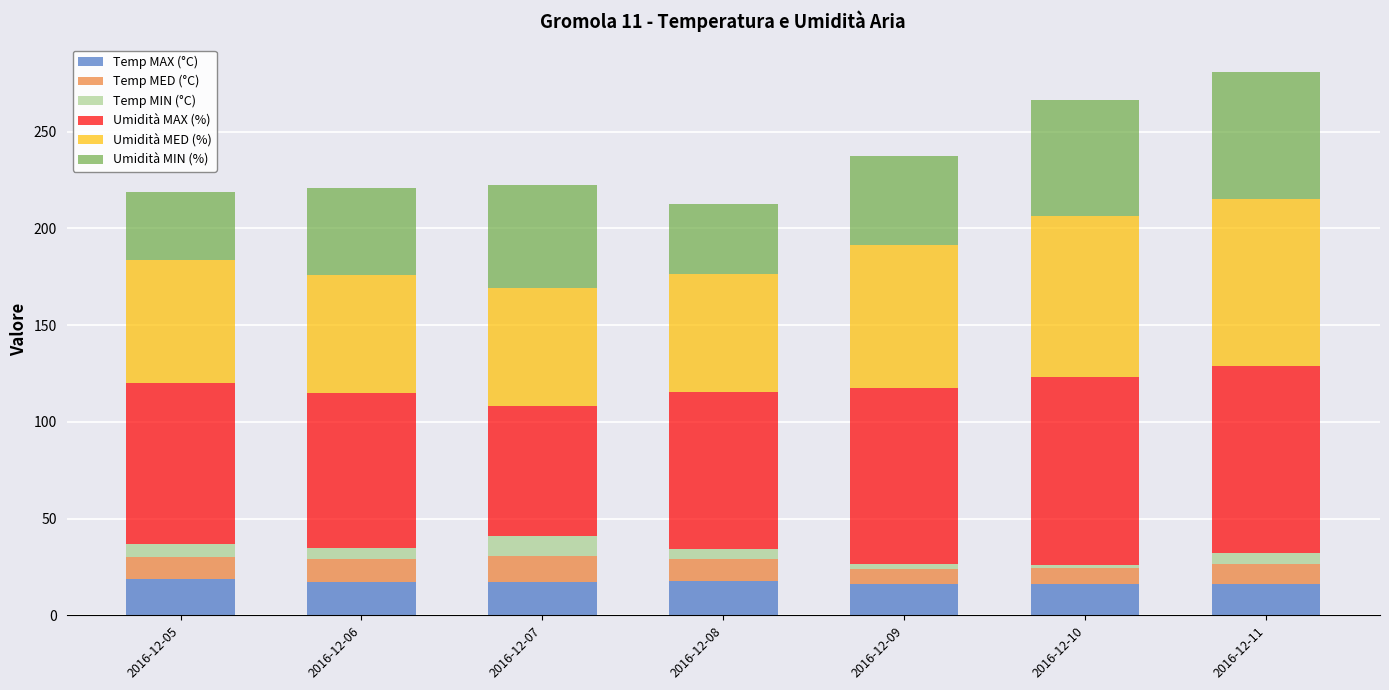

The value of Temp MAX (°C) at 2016-12-10 is 16.2. True or false?

True